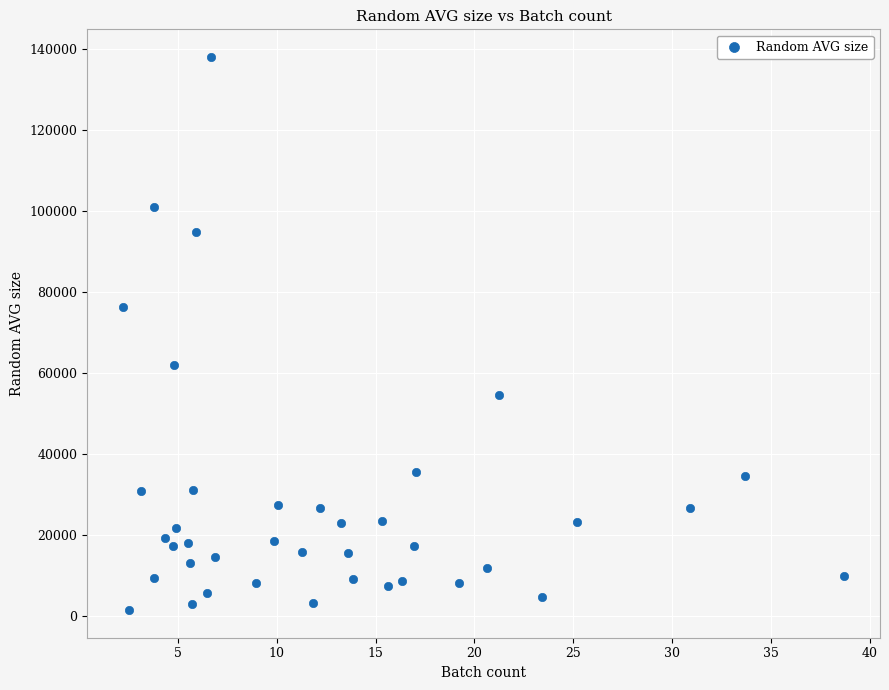

What is the range of X values (max minus min)?

36.5